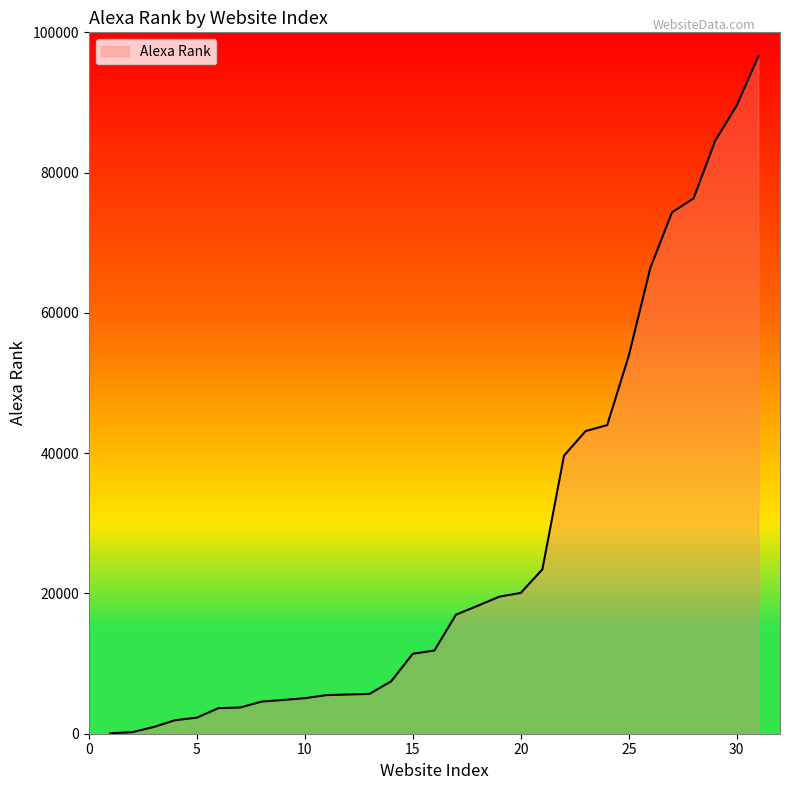

What is the difference between the second highest and second lowest values?

89374